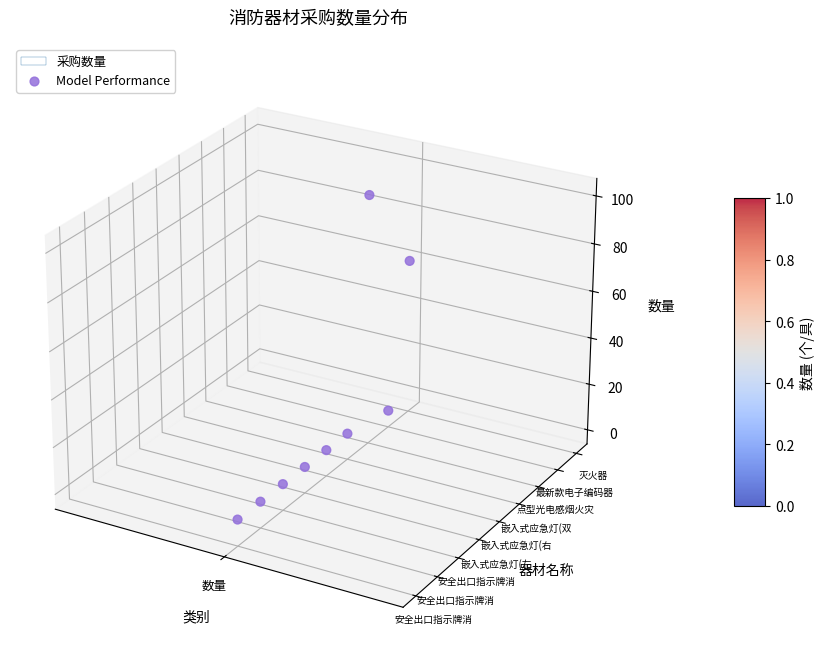

True or false: the data shows -0.0 at 4.

True